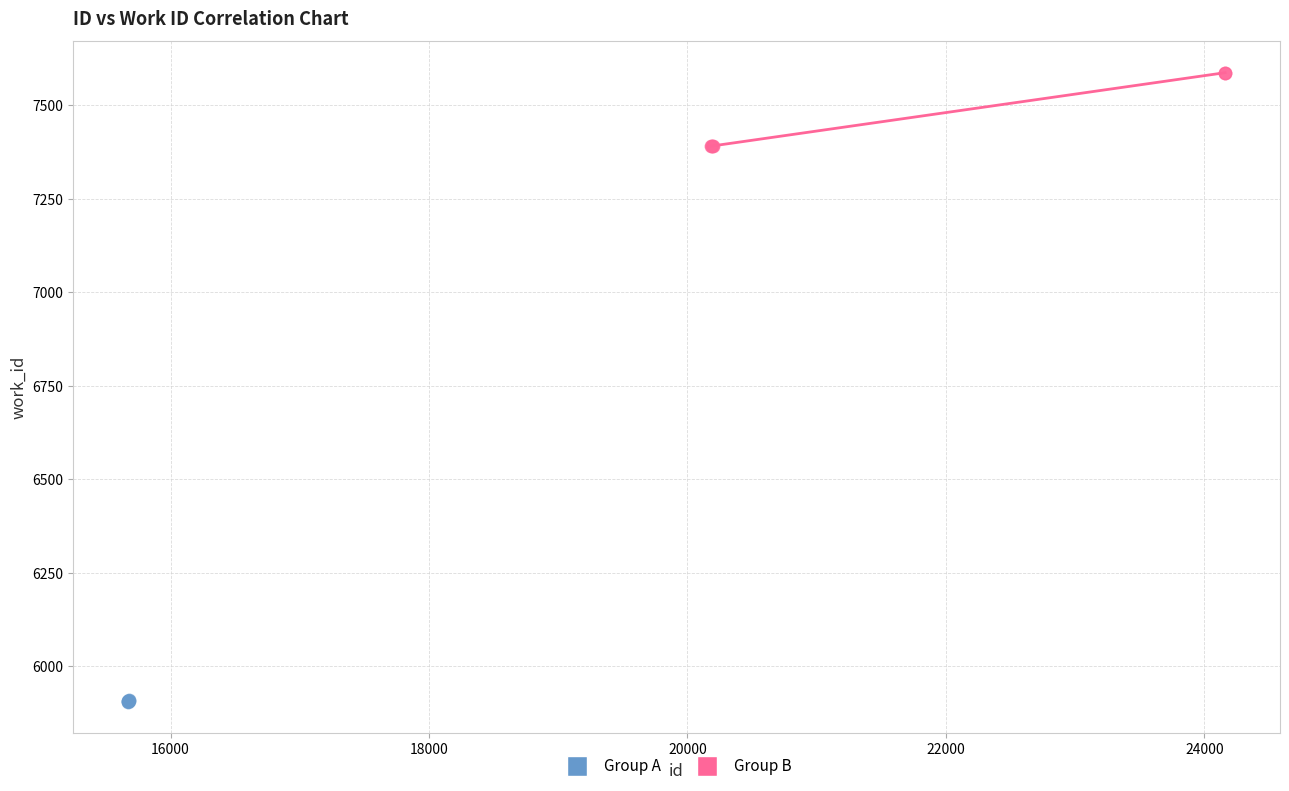

Which series contains the highest Y value?

Group B